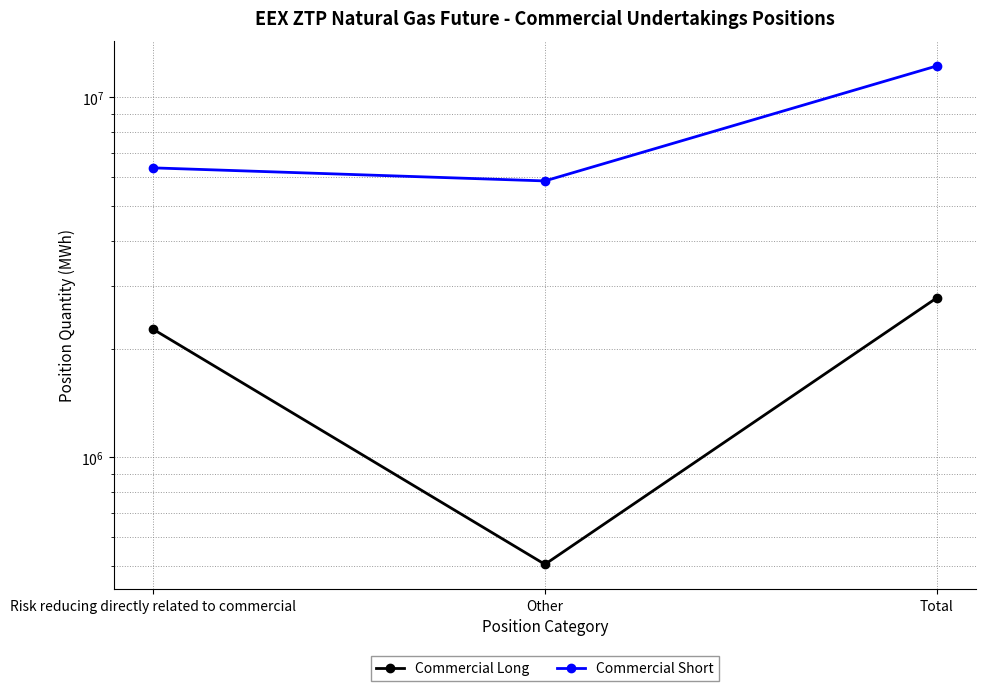

What is the approximate value of Commercial Long at Risk reducing directly related to commercial?

2269185